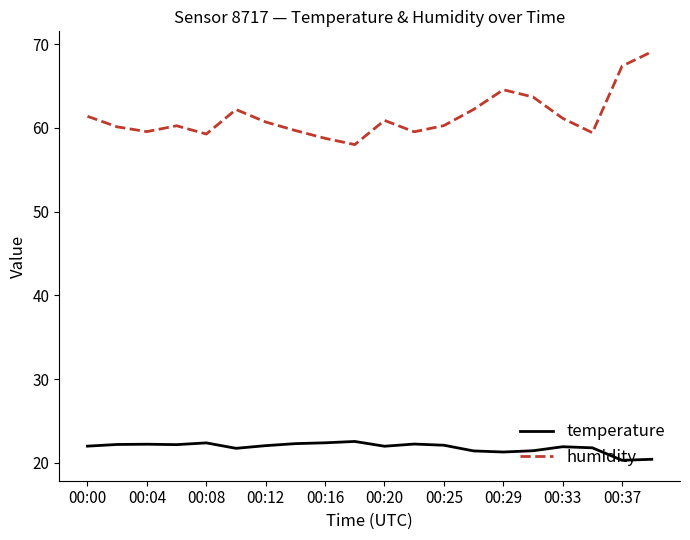

Rank the series by their average value, from lowest to highest.

temperature, humidity